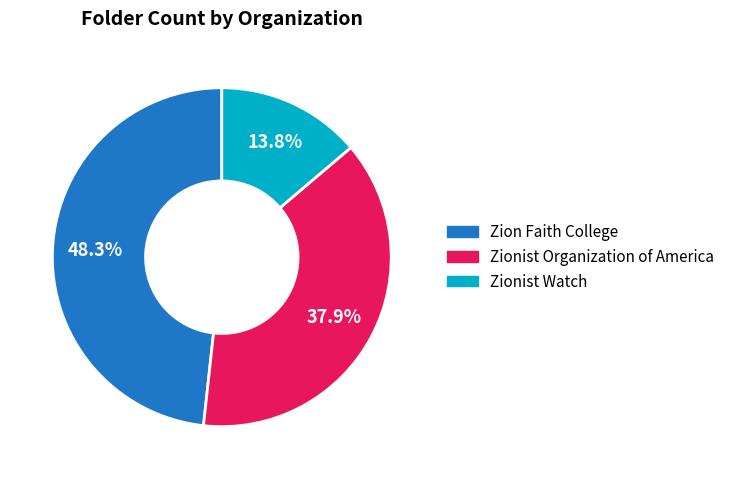

The Zionist Organization of America slice represents 38% of the pie. True or false?

True